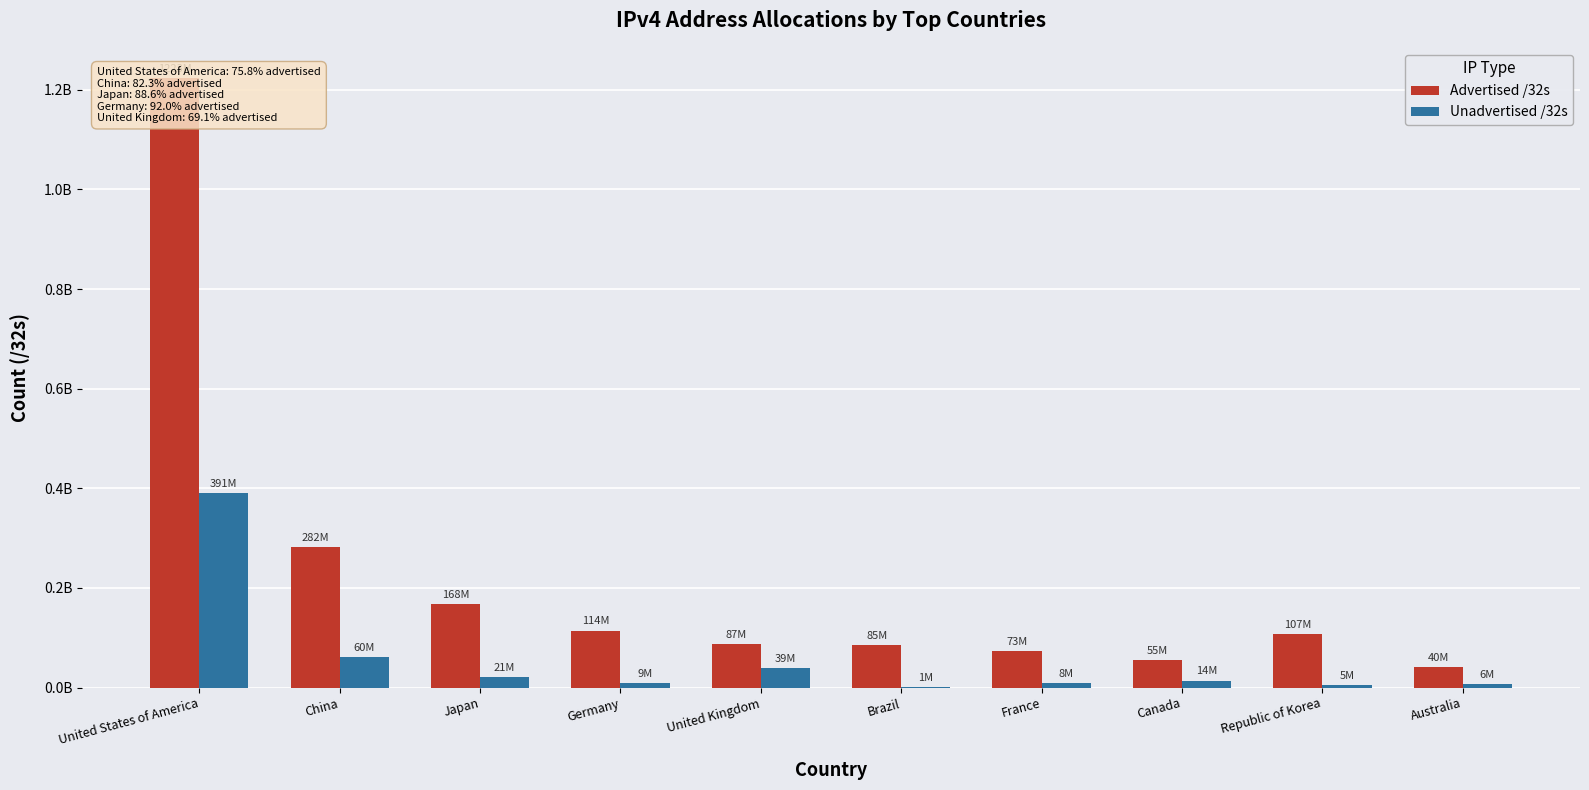

Between Japan and France, which series saw the biggest shift?

Advertised /32s